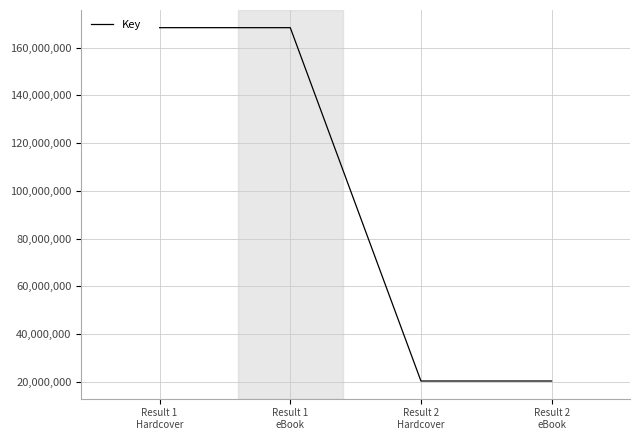

True or false: the data shows 20308232 at Result 2
Hardcover.

True